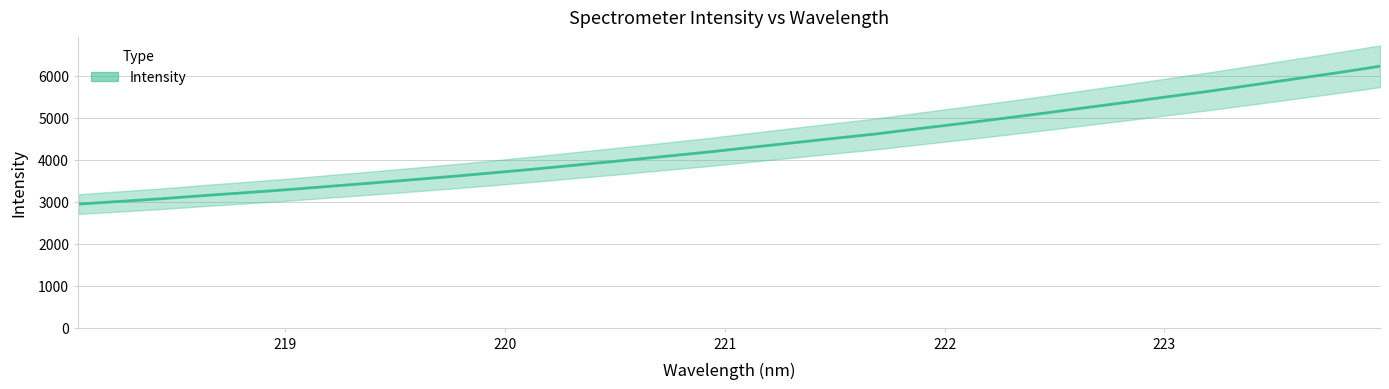

Which category has the highest value across all series?

223.9802